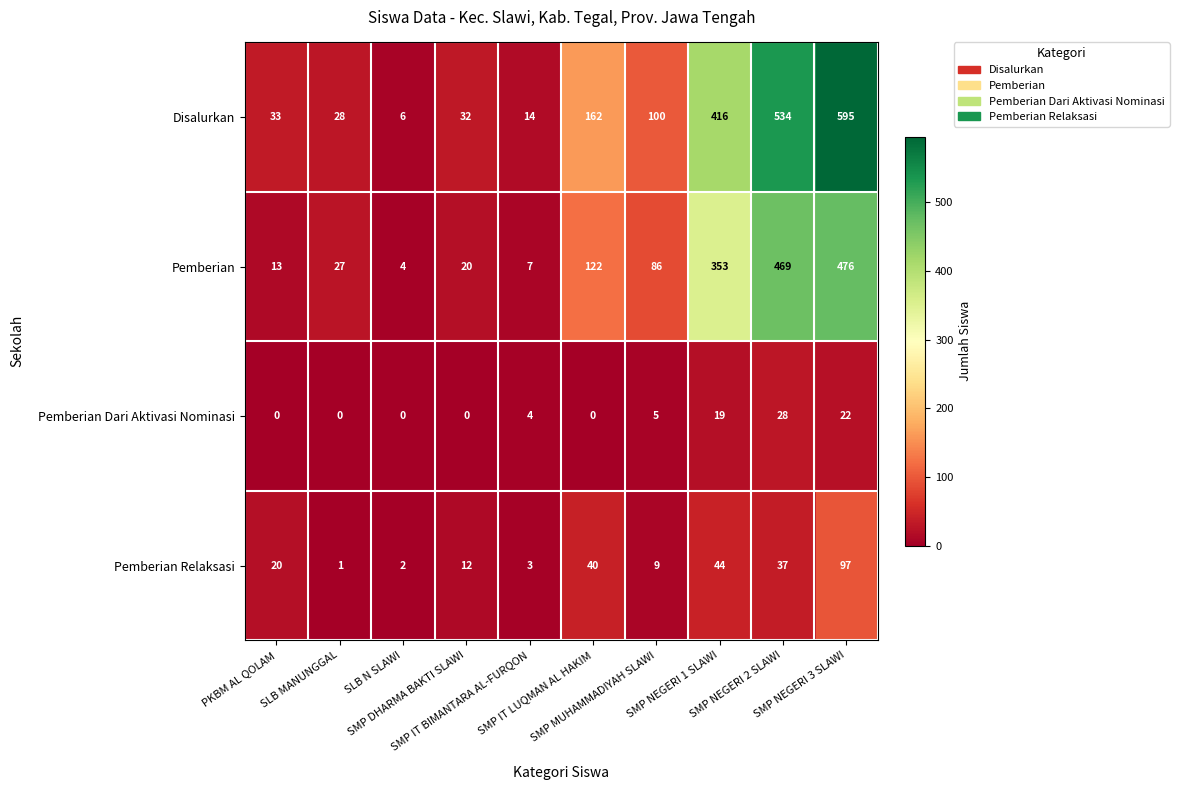

Which series has the largest total across all categories?

Disalurkan